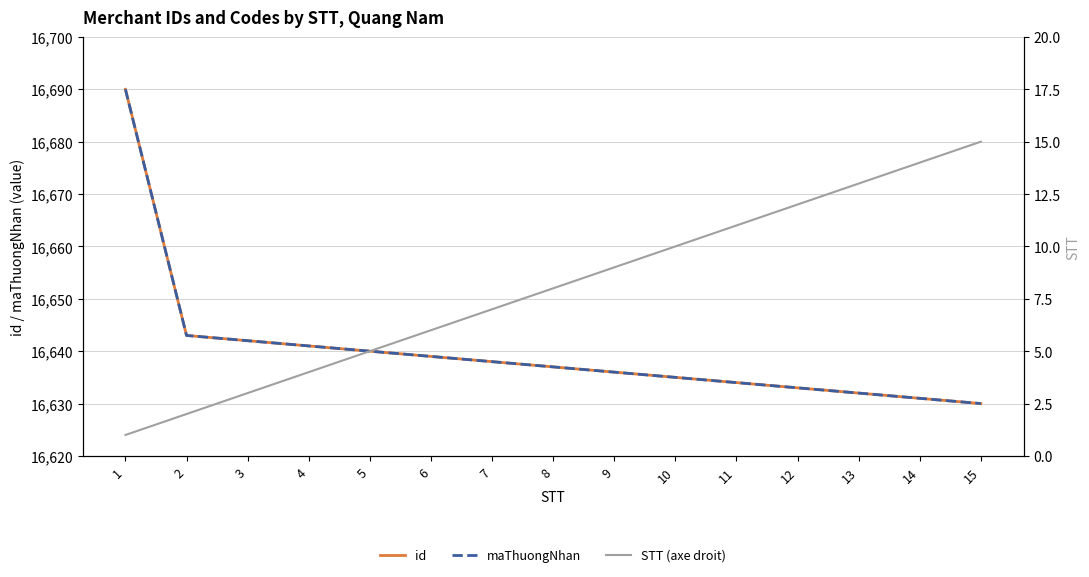

Reading left to right, what are all the values shown in this chart?

id: 1=16690	2=16643	3=16642	4=16641	5=16640	6=16639	7=16638	8=16637	9=16636	10=16635	11=16634	12=16633	13=16632	14=16631	15=16630
maThuongNhan: 1=16690	2=16643	3=16642	4=16641	5=16640	6=16639	7=16638	8=16637	9=16636	10=16635	11=16634	12=16633	13=16632	14=16631	15=16630
STT (axe droit): 1=1	2=2	3=3	4=4	5=5	6=6	7=7	8=8	9=9	10=10	11=11	12=12	13=13	14=14	15=15